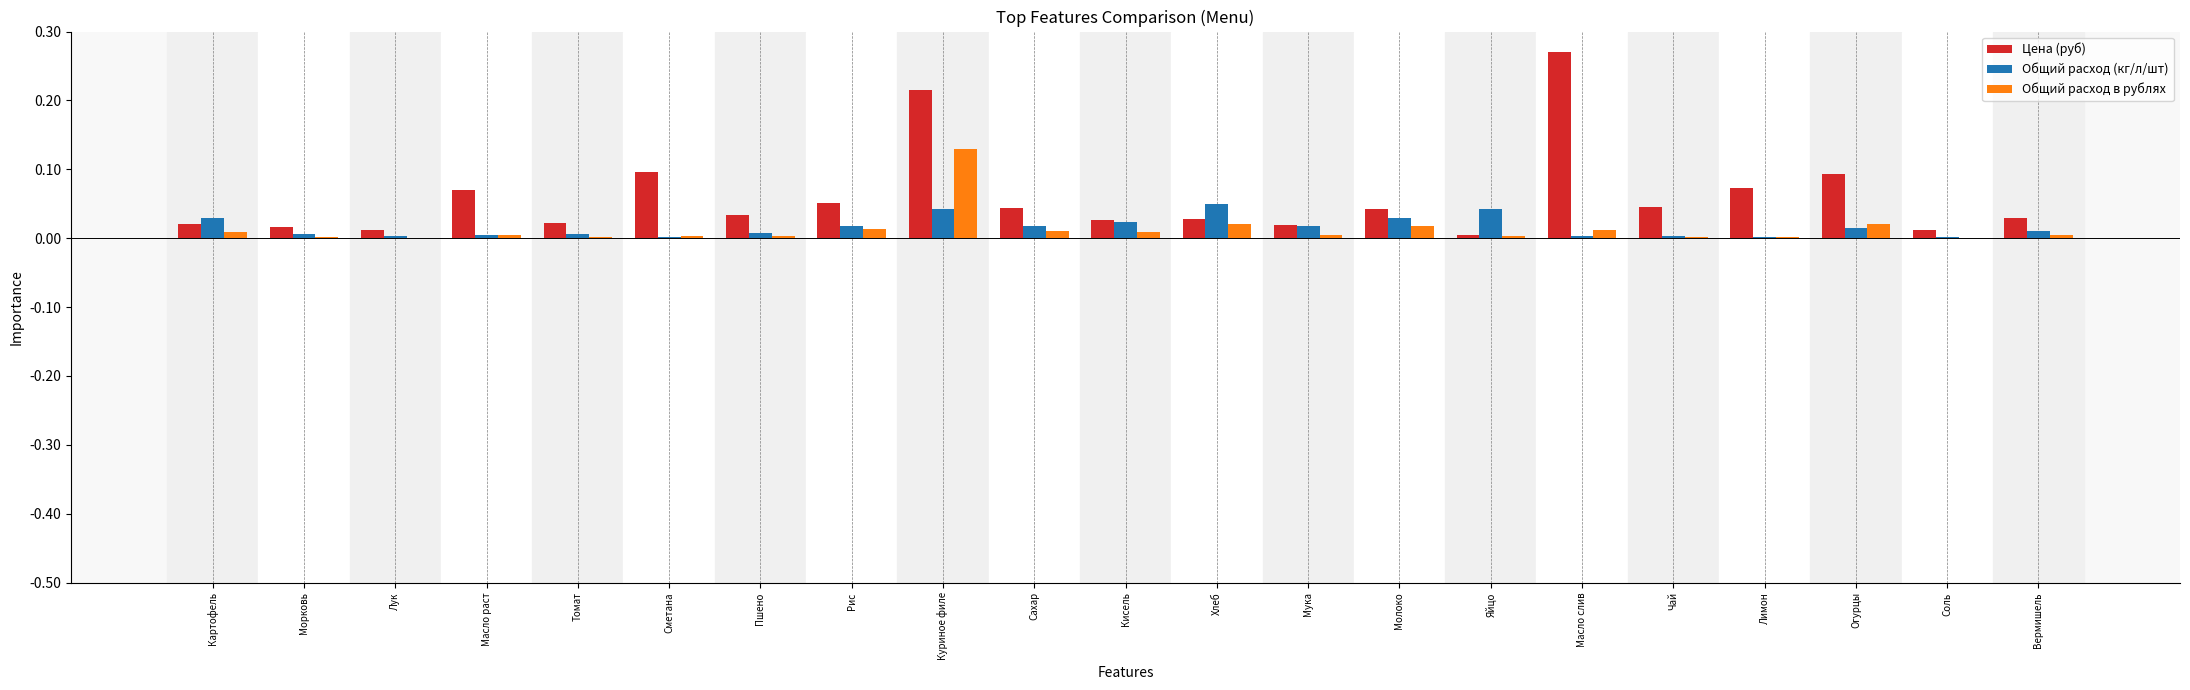

The value of Общий расход (кг/л/шт) at Вермишель is 0.0. True or false?

True